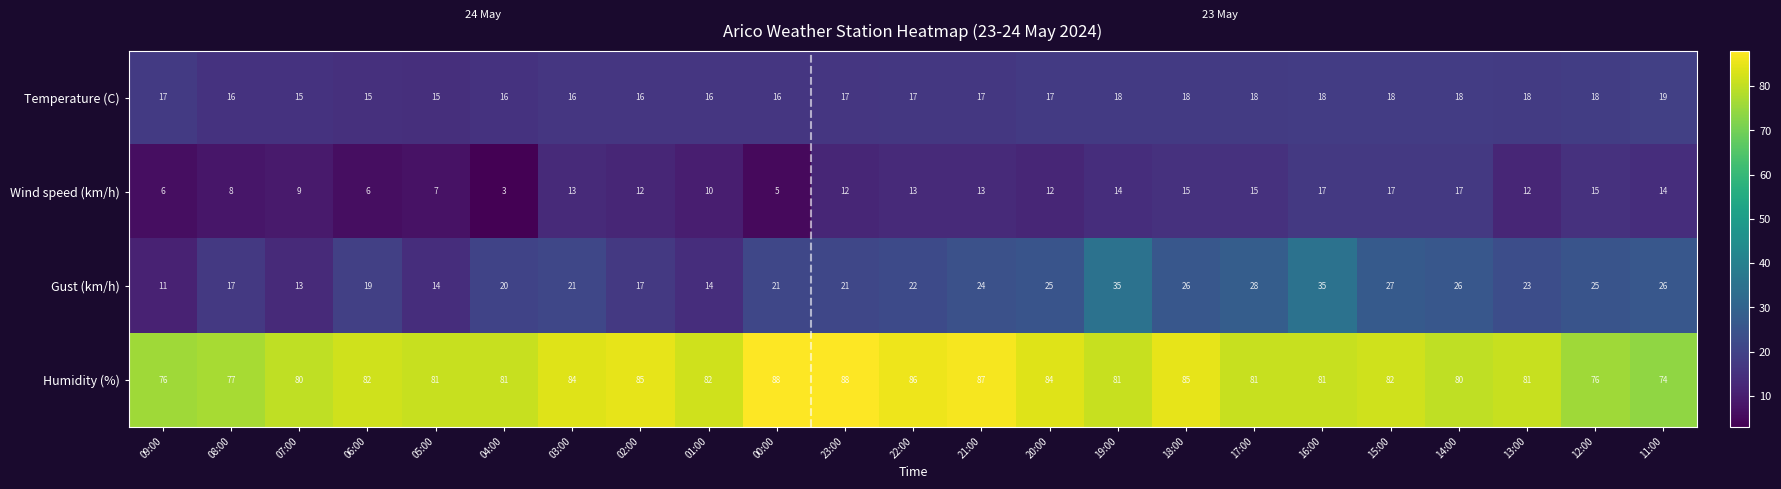

What is the highest value of the Temperature (C) series?

19